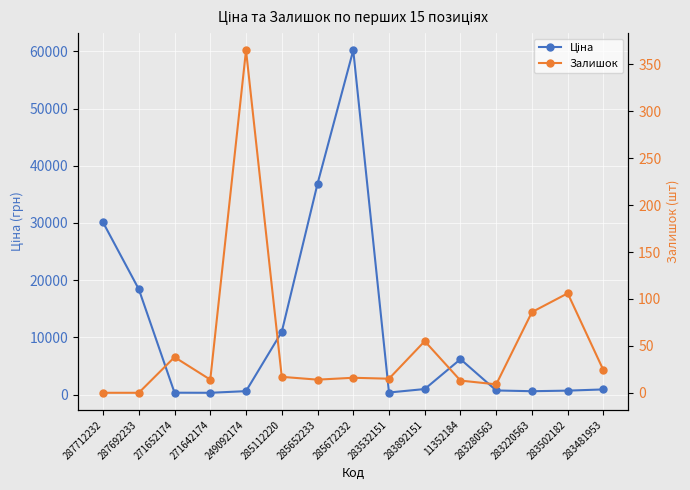

The Залишок series shows -223.8 at 287712232. True or false?

False